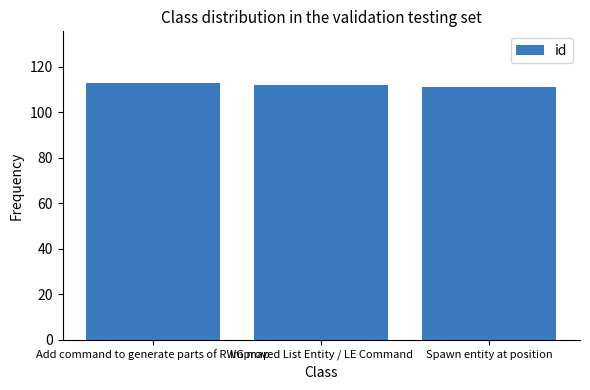

What is the maximum value shown in the chart?

113